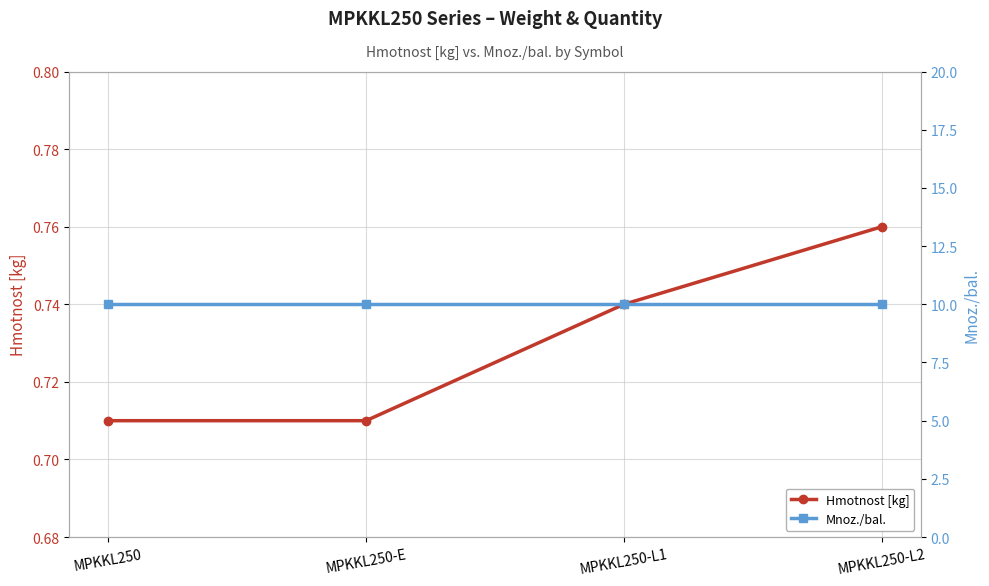

What is the lowest value of the Hmotnost [kg] series?

0.7